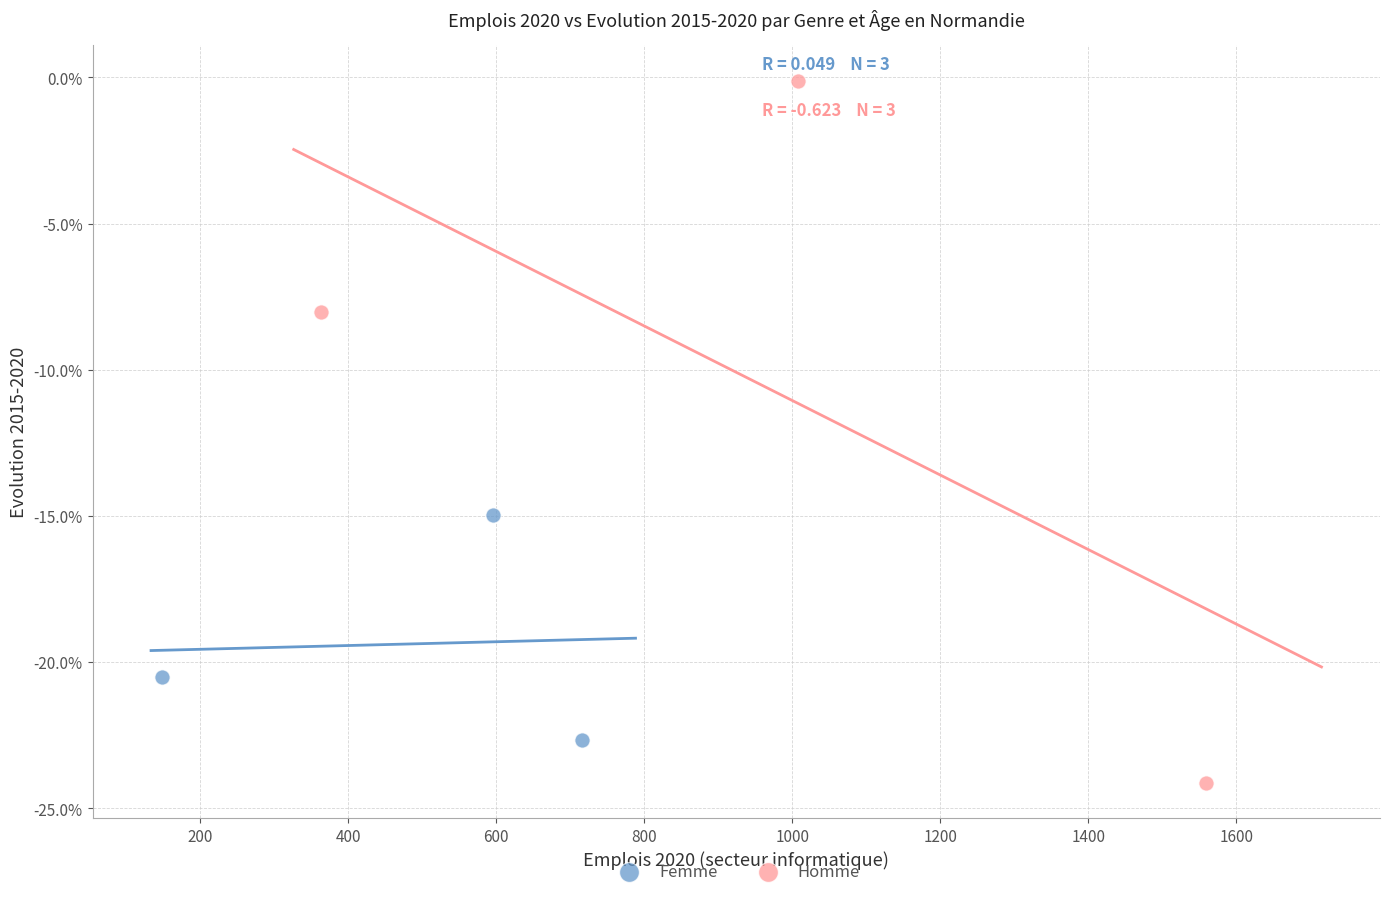

Which series reaches the maximum Y coordinate?

Homme